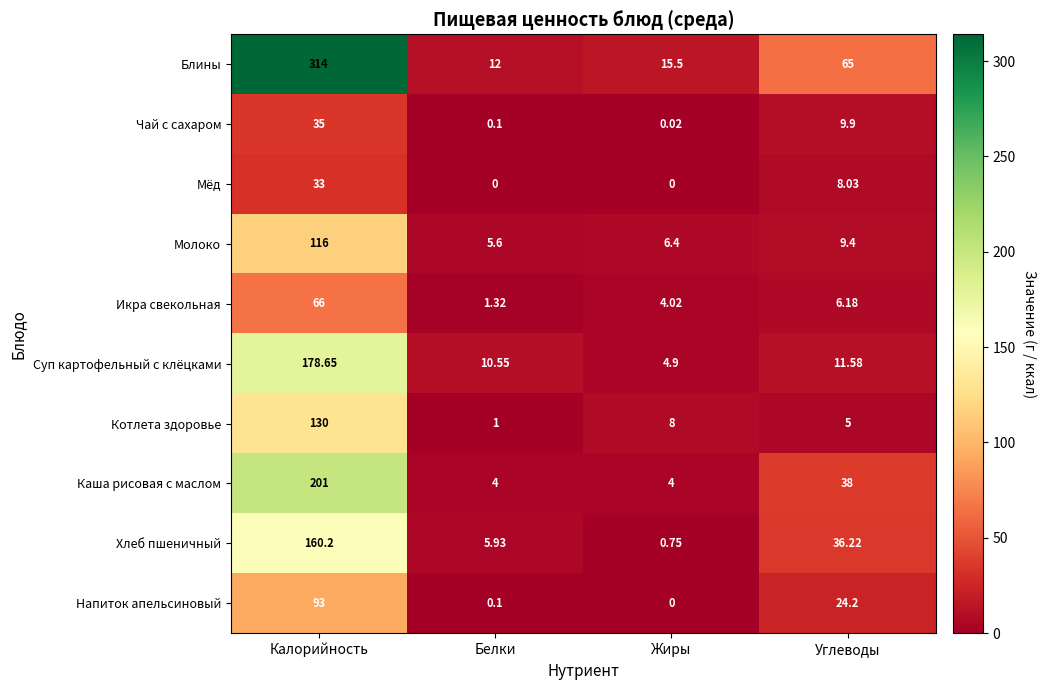

At which category is the sum across all series the highest?

Калорийность